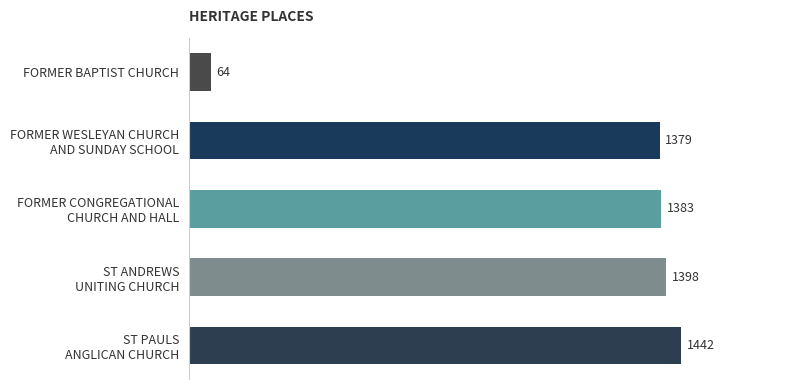

What is the value of the 5th bar from the top?

1442